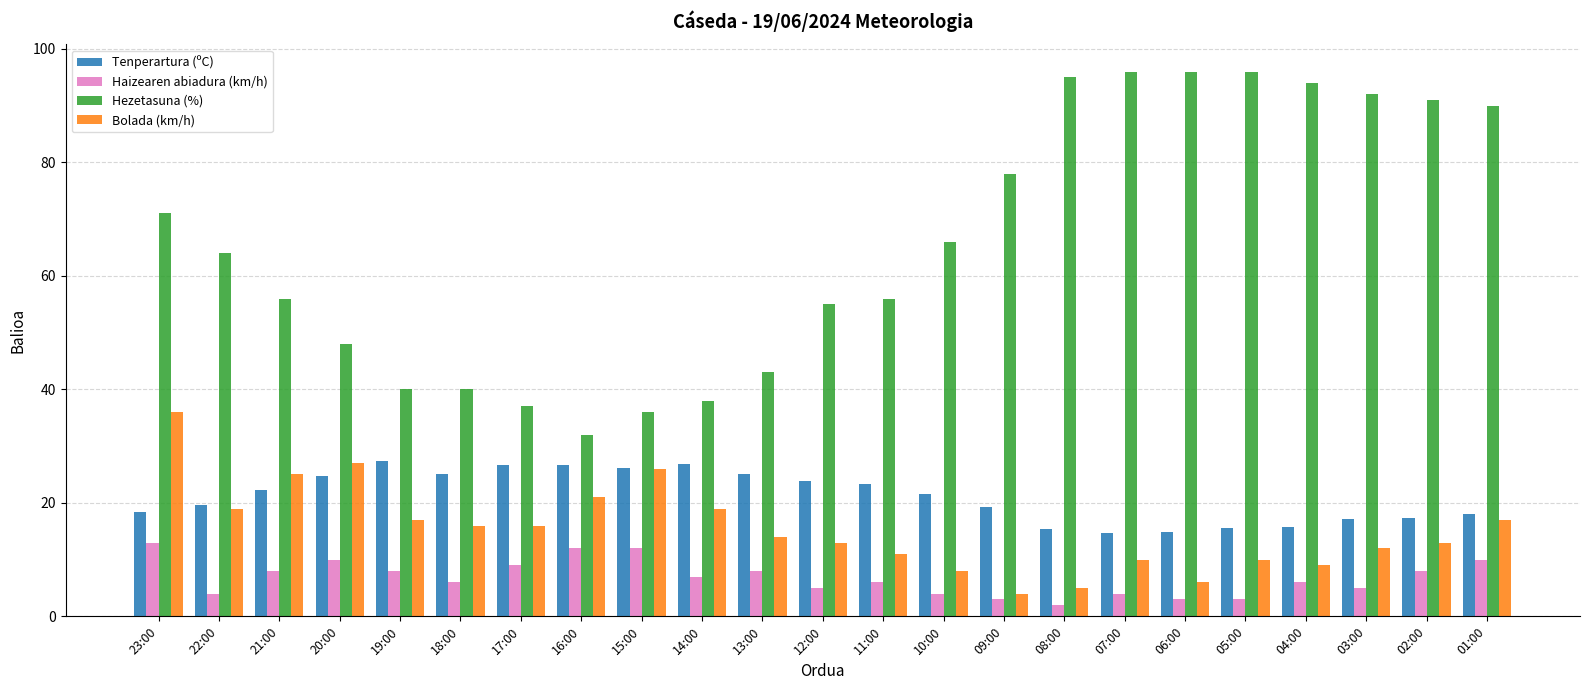

What is the label of the 7th bar from the left?

17:00